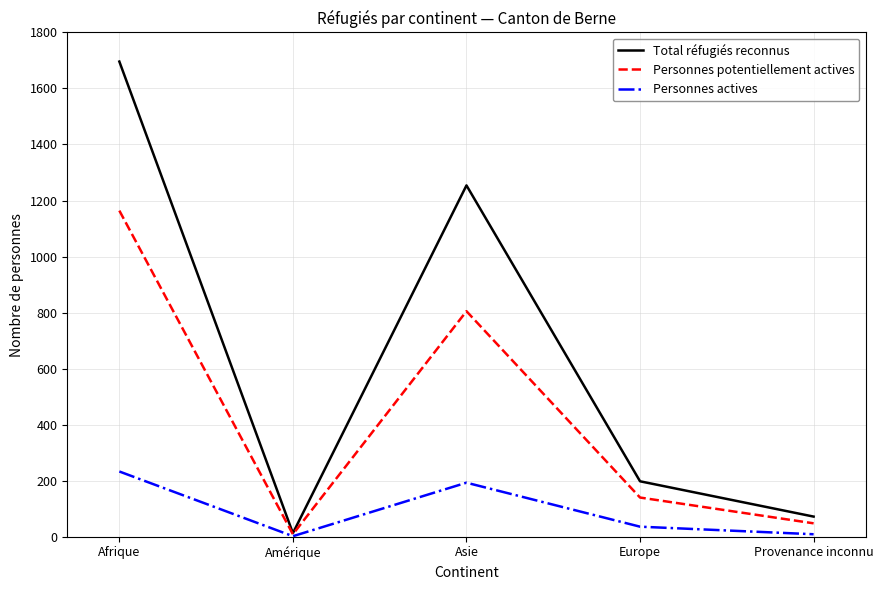

Which series changed the most between Amérique and Europe?

Total réfugiés reconnus